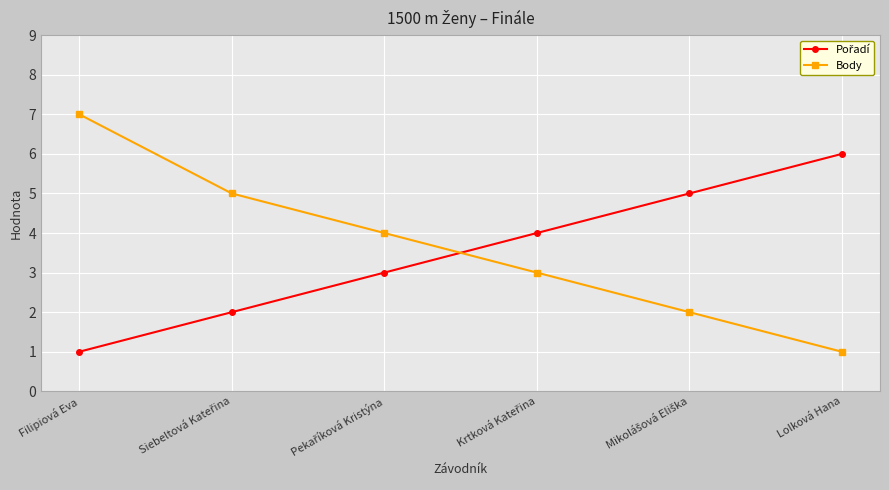

What is the total value across all series at Filipiová Eva?

8